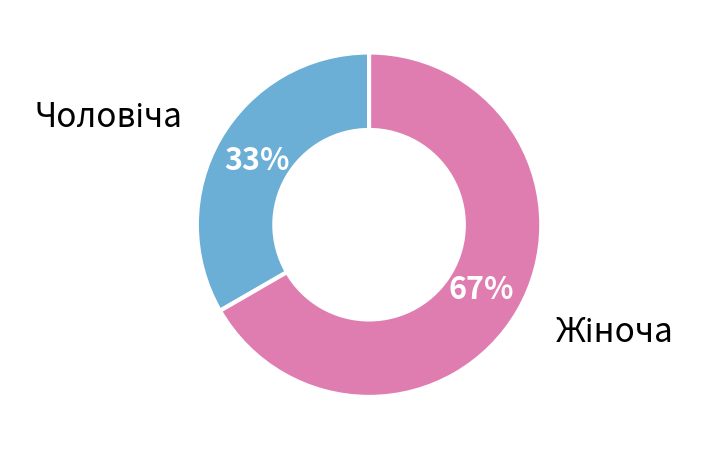

How many slices are in this pie chart?

2